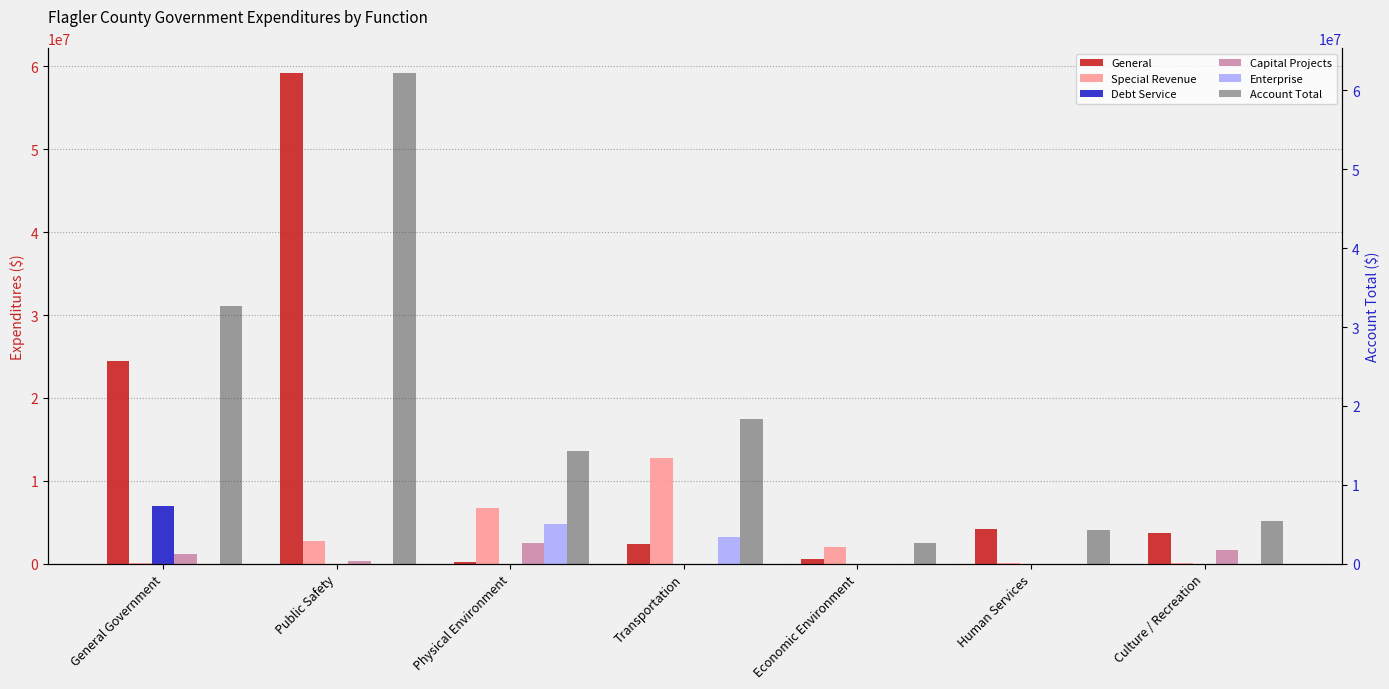

Which category has the highest value across all series?

Public Safety